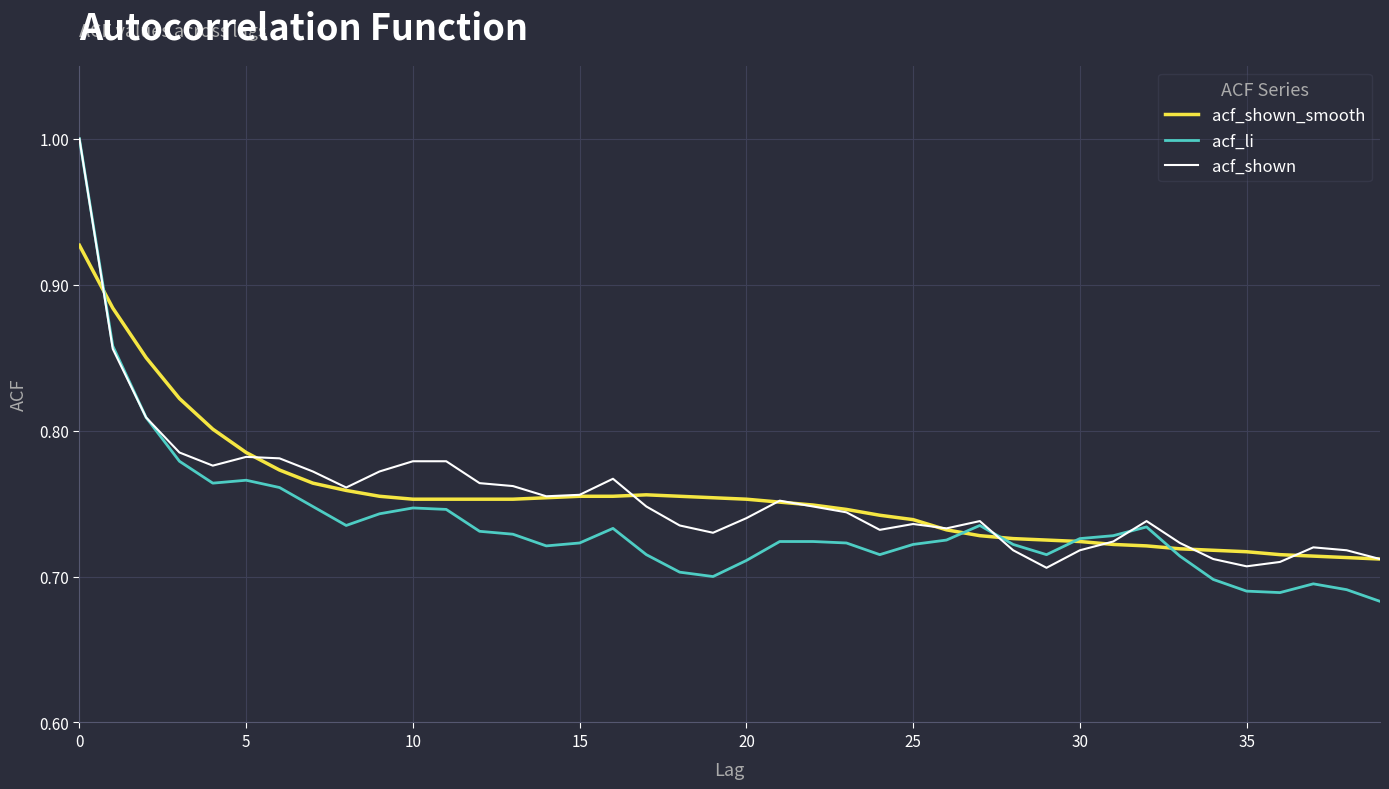

What is the maximum value for acf_li?

1.0